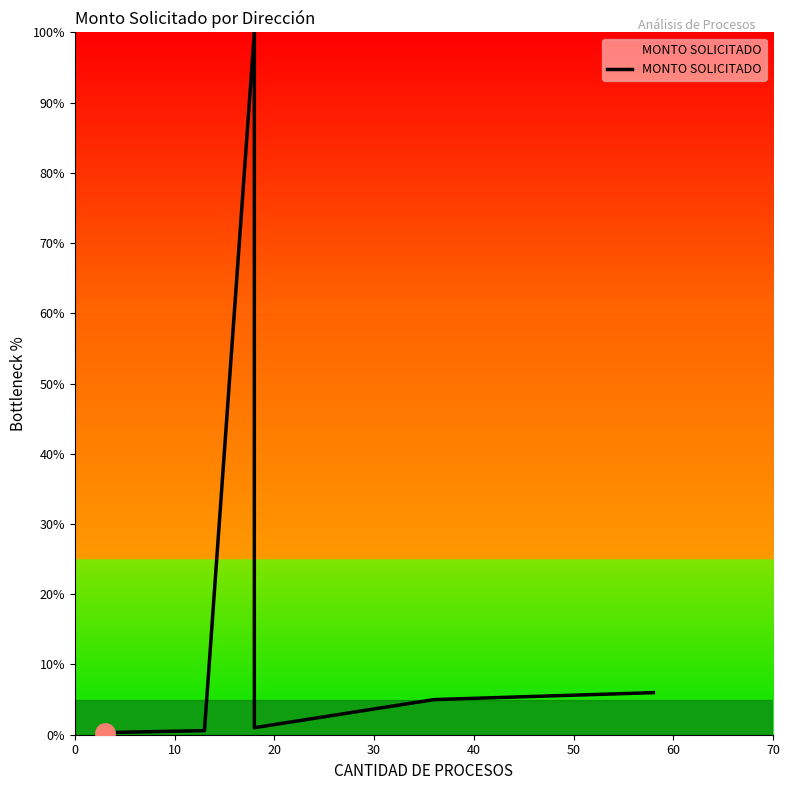

What is the minimum value shown in the chart?

0.3